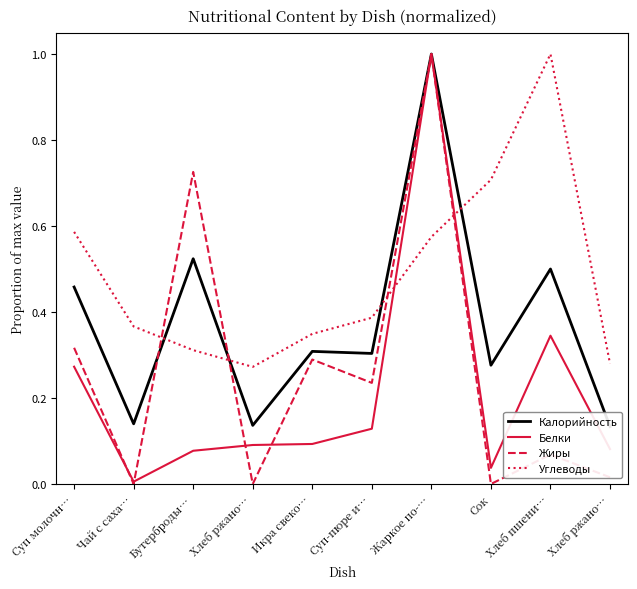

The value of Жиры at Хлеб ржано… is 0.0. True or false?

True